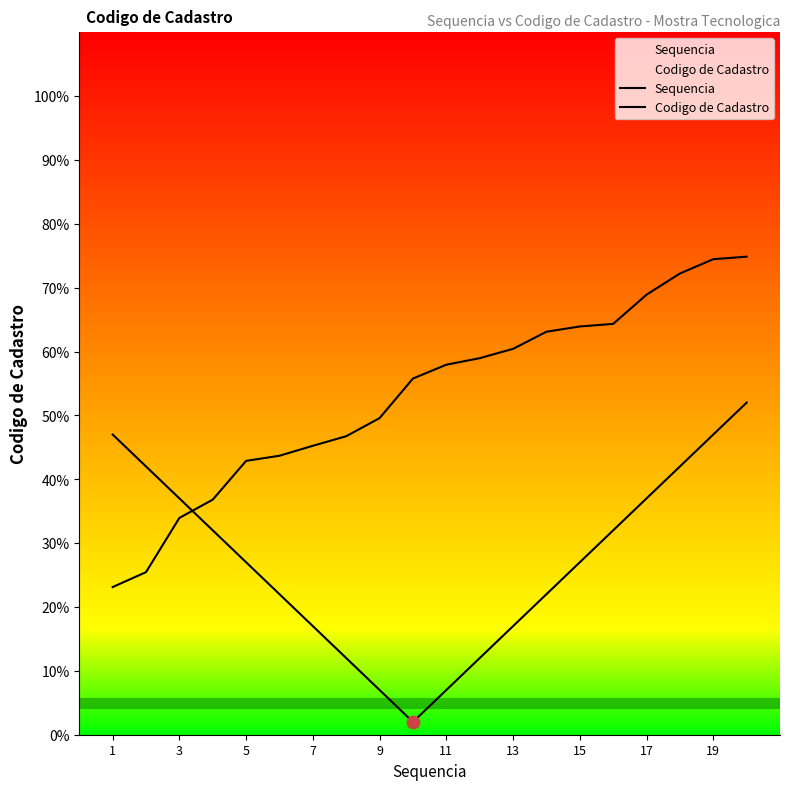

Which series reaches the maximum Y coordinate?

Codigo de Cadastro